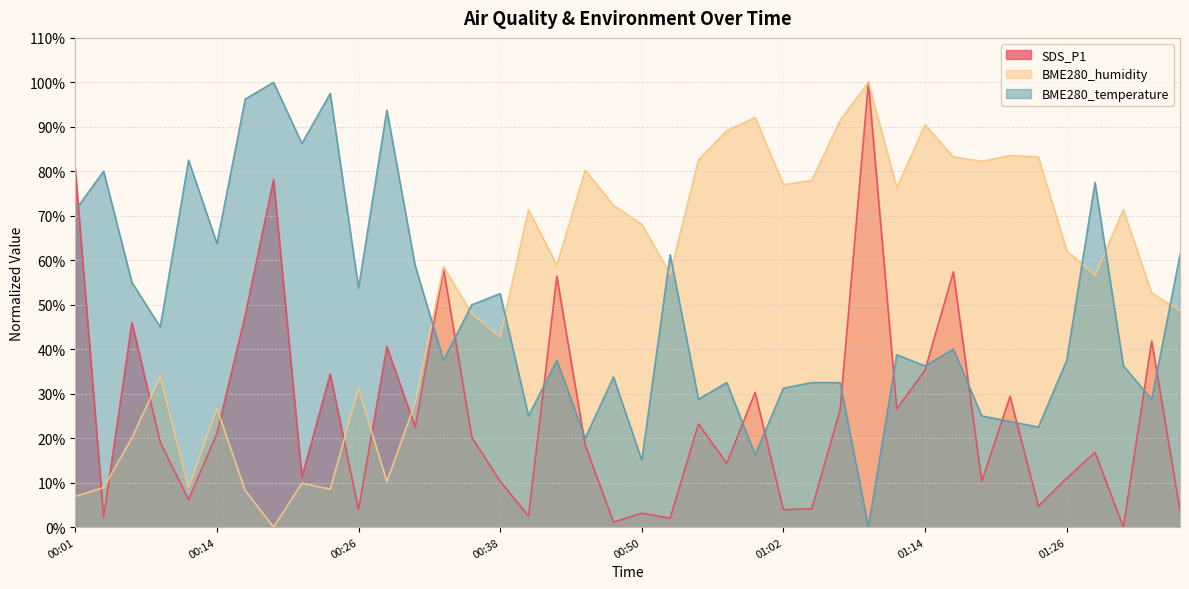

What is the difference between the BME280_temperature values at 00:33 and 00:53?

23.8